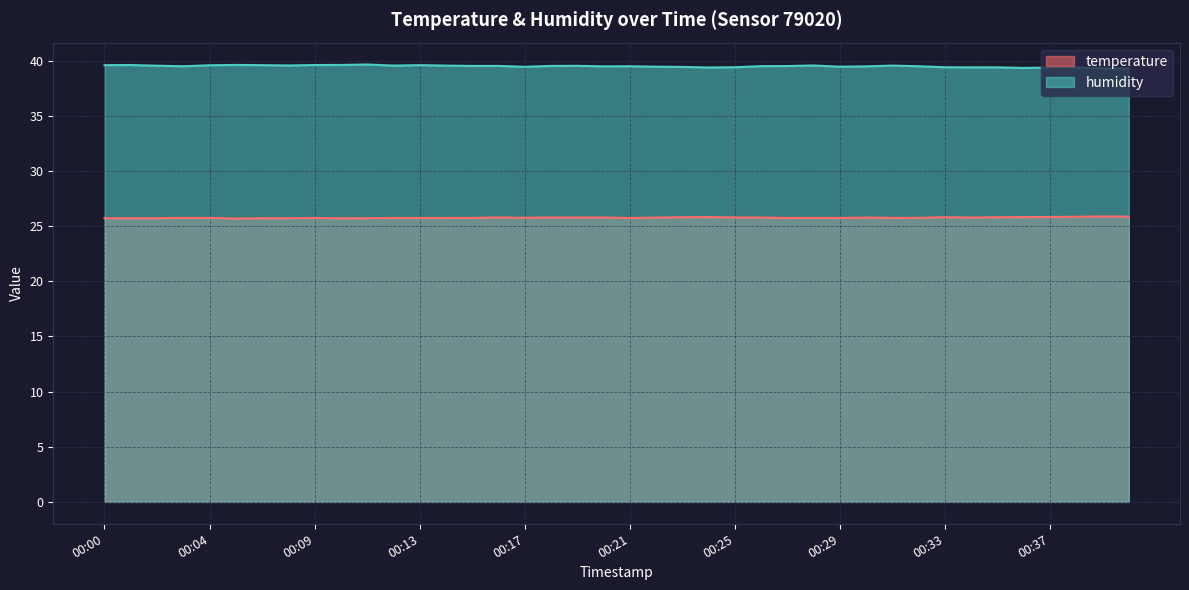

In temperature, how many points are higher than both neighbors (excluding endpoints)?

9